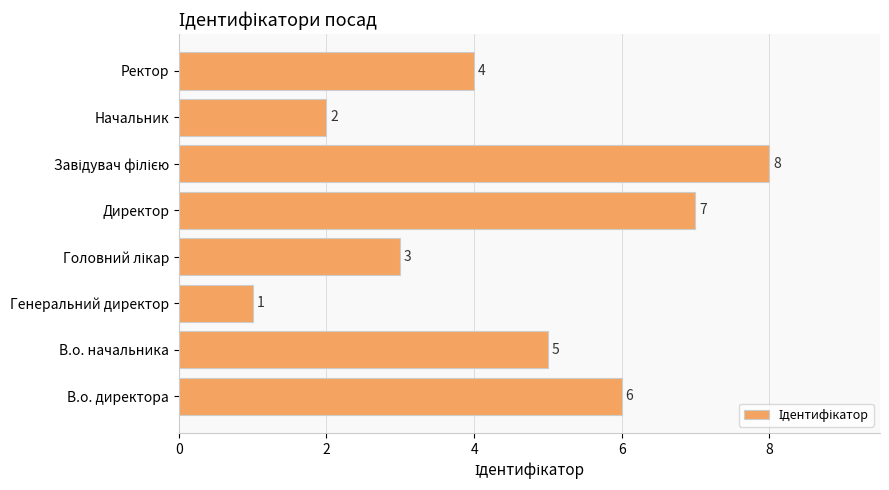

What is the sum of all values?

36